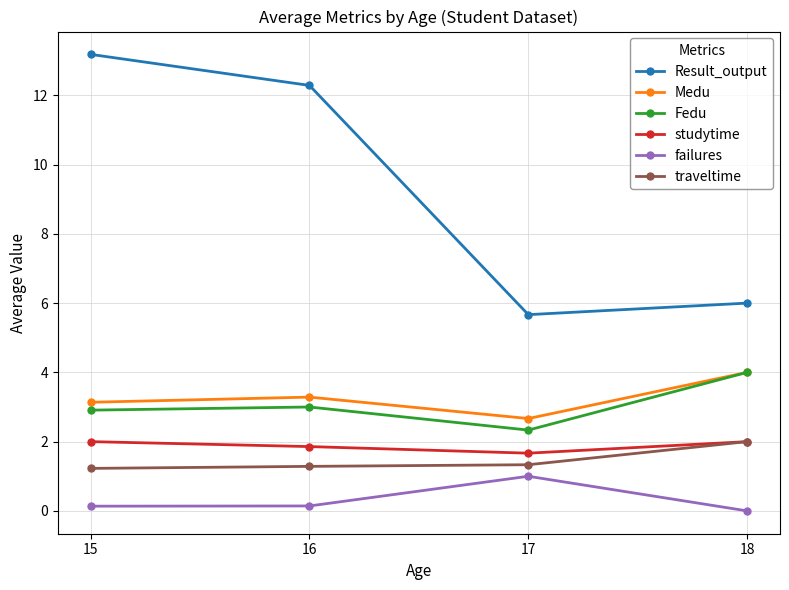

What is the highest value of the Fedu series?

4.0